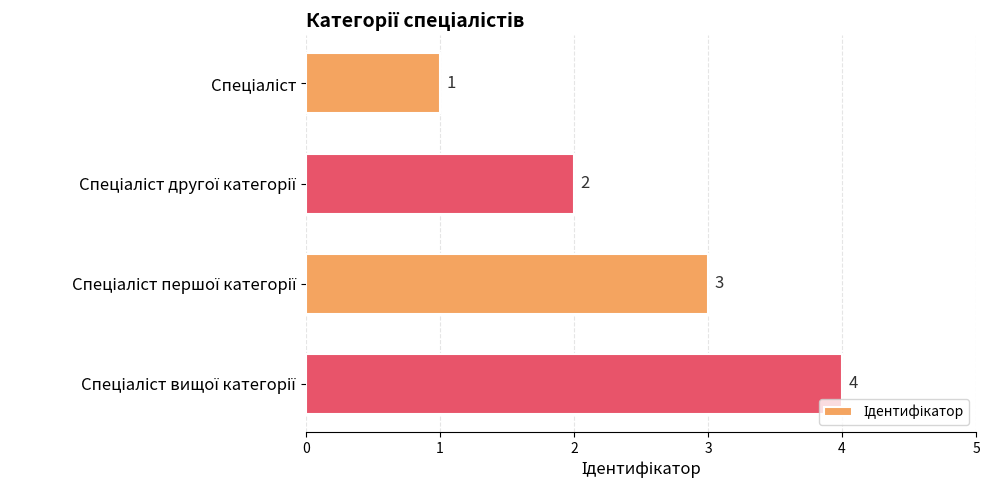

How many values are between 2 and 4?

3